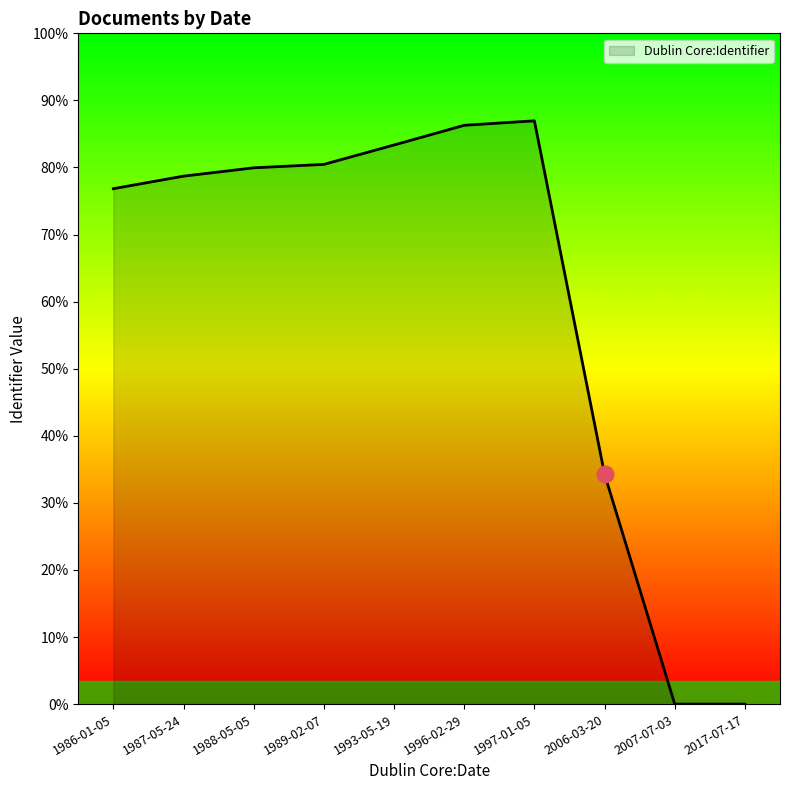

Is this an area chart (filled region under the line)?

Yes